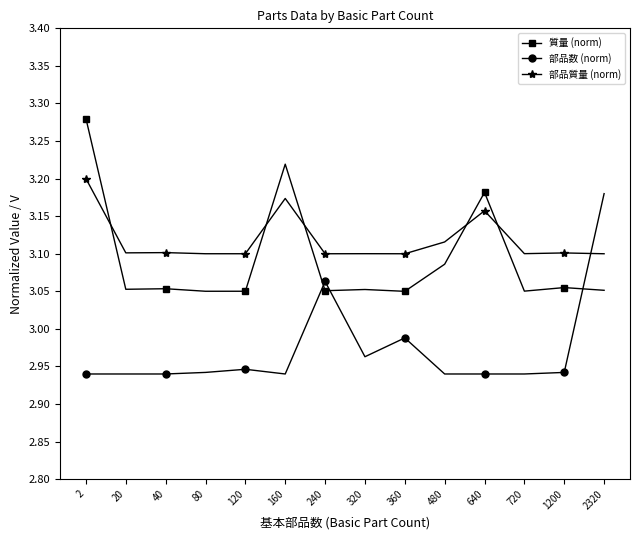

At which category is the sum across all series the highest?

2